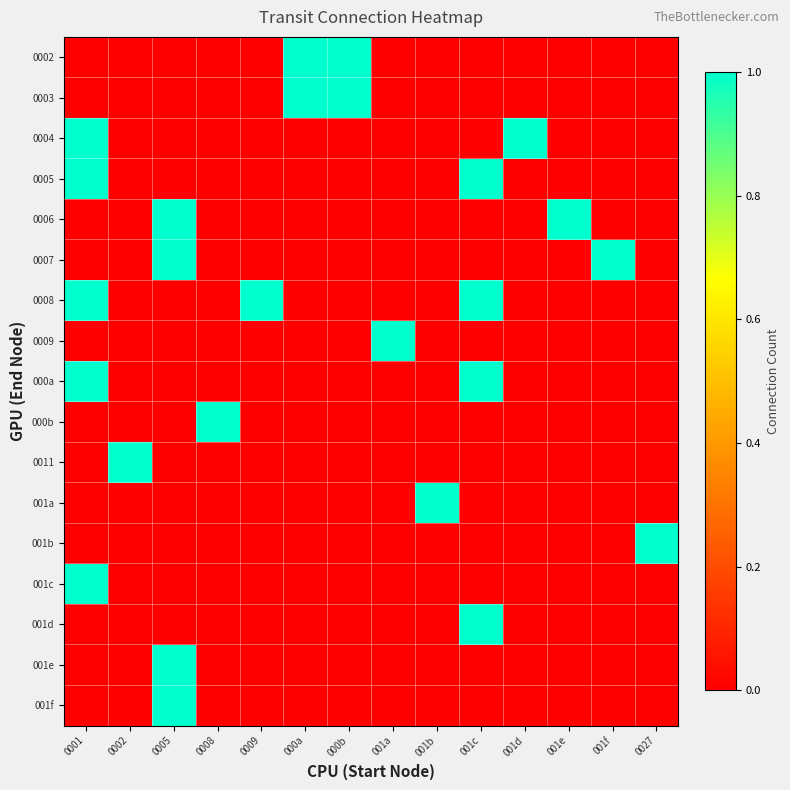

Which series has the largest total across all categories?

0008